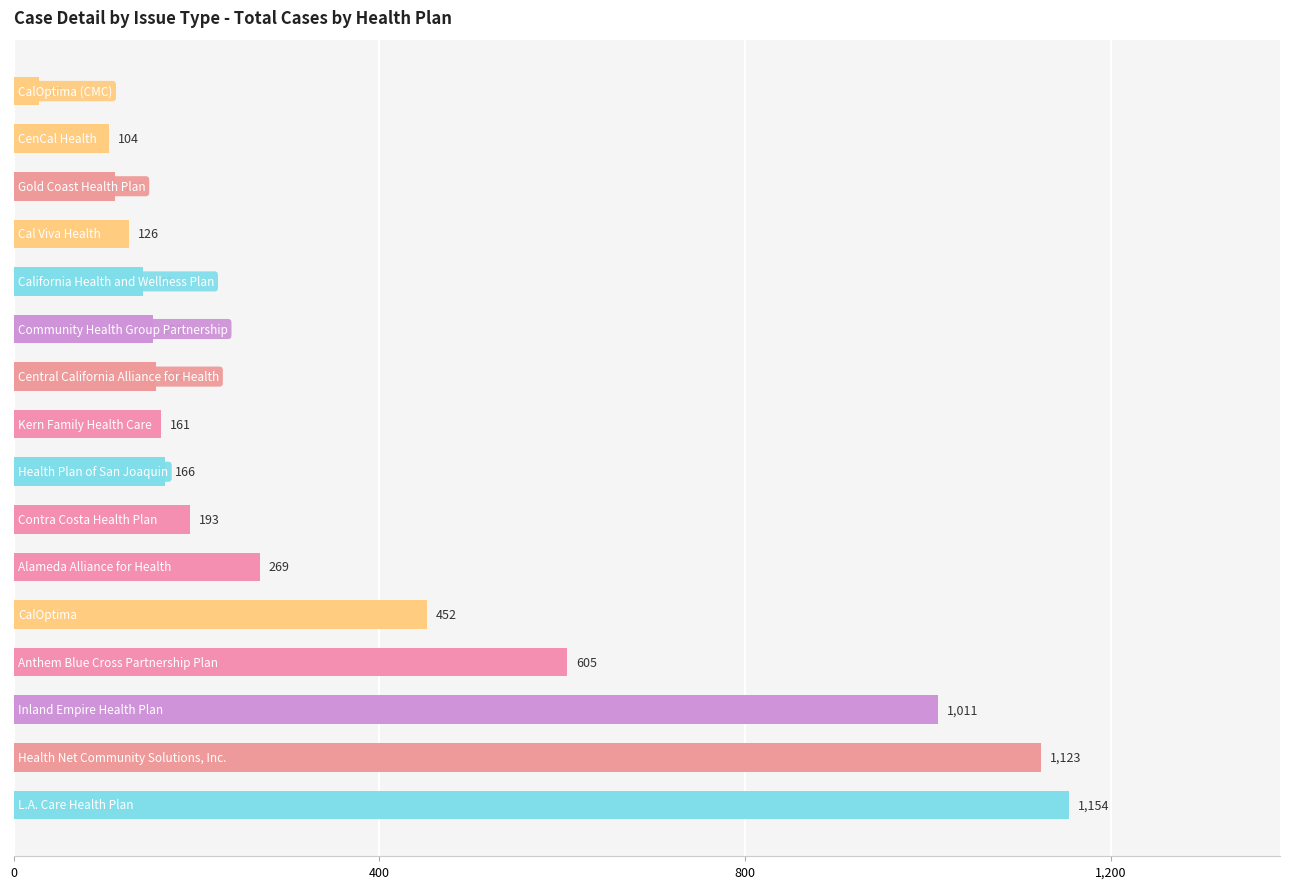

What is the difference between the maximum and minimum values?

1126